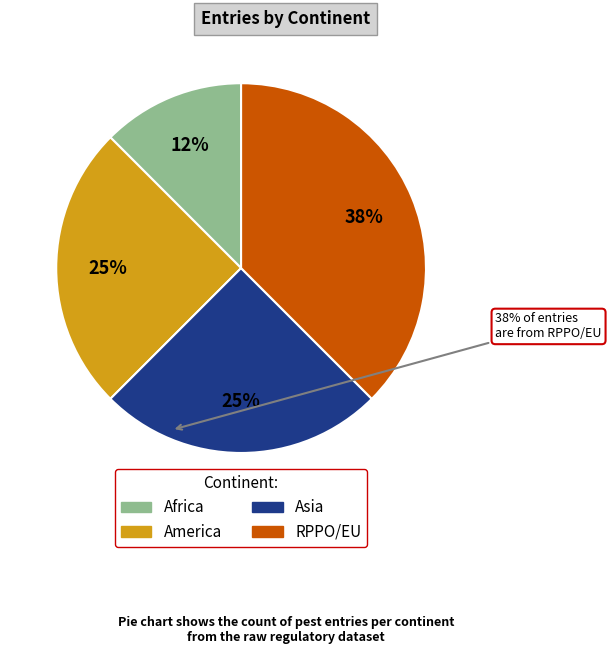

To the nearest percent, what is the average slice percentage?

25%